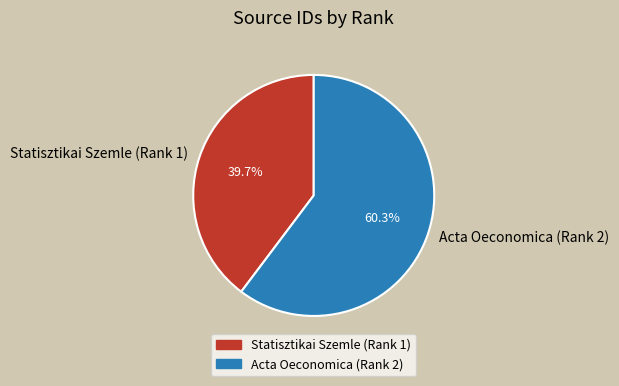

Rank the categories by value from highest to lowest.

Acta Oeconomica (Rank 2), Statisztikai Szemle (Rank 1)